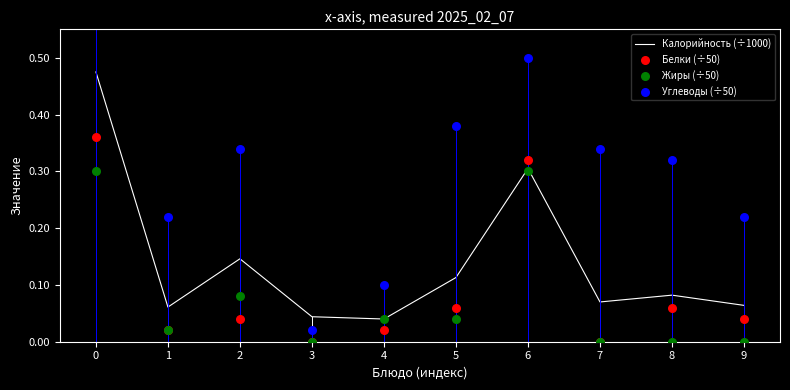

Which series contains the highest Y value?

Углеводы (÷50)